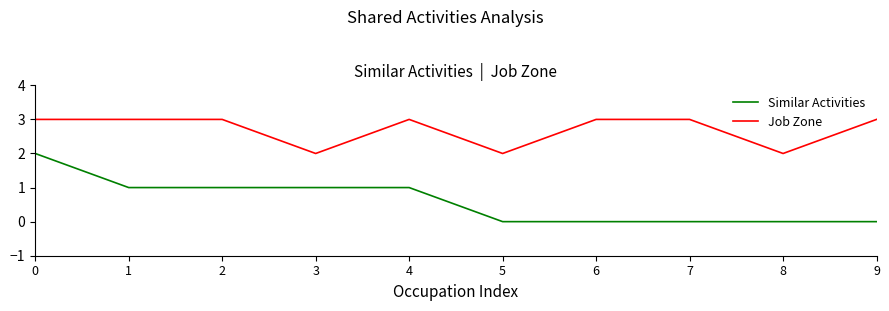

How many values in the Similar Activities series are below 1?

5